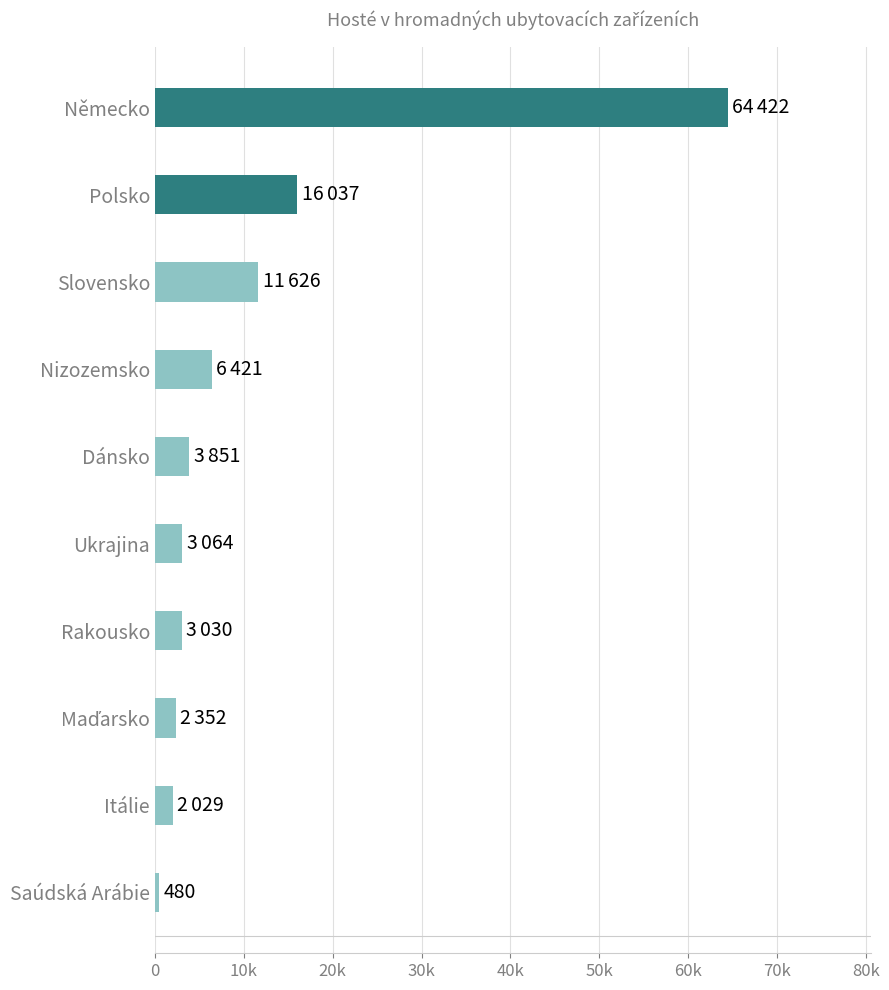

How many values exceed 3851?

4